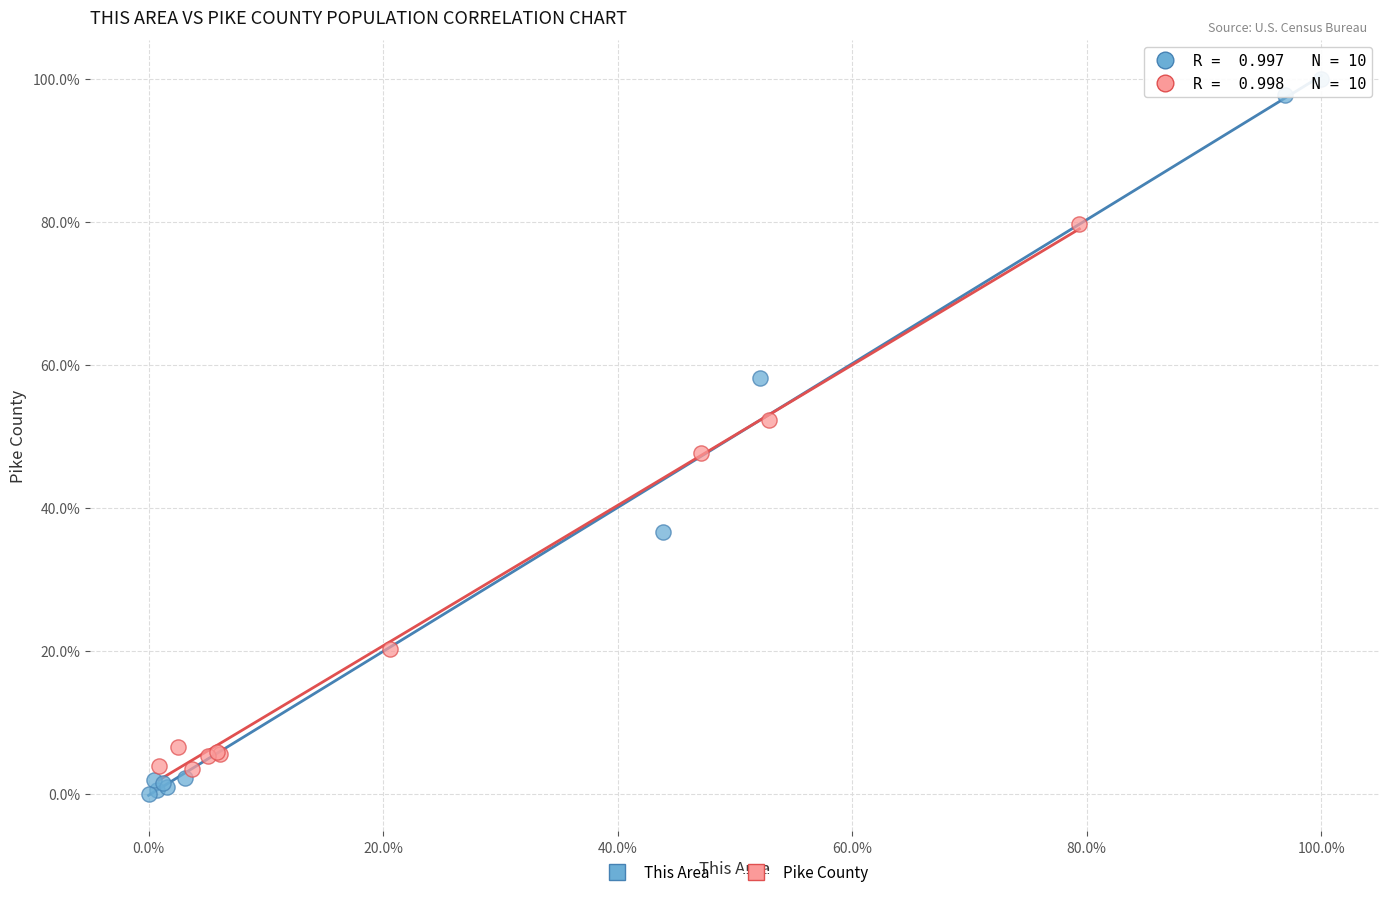

Which series has the largest Y range (max minus min)?

This Area